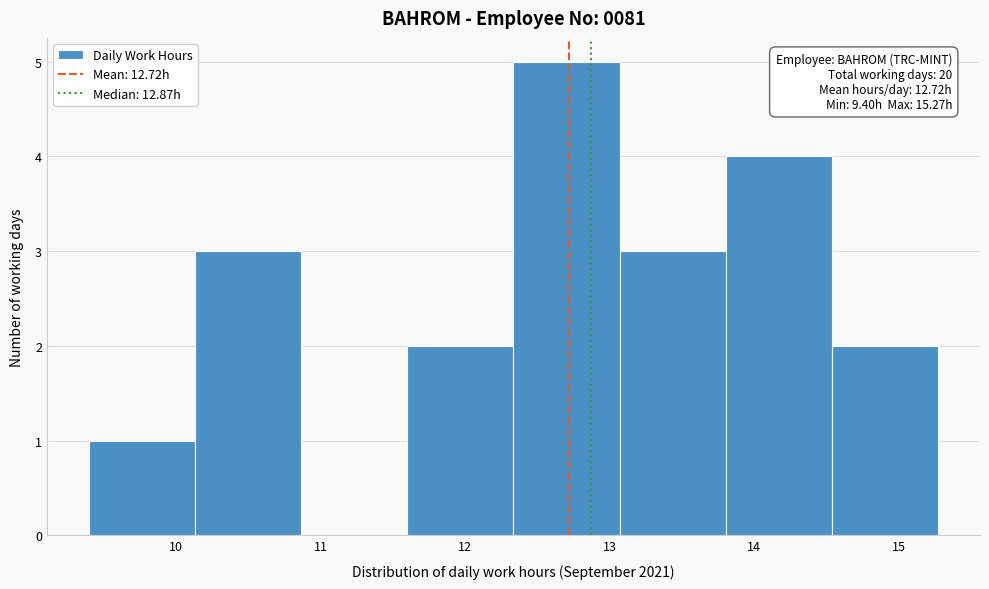

Which range on the x-axis has the tallest bar?

12.3 to 13.1